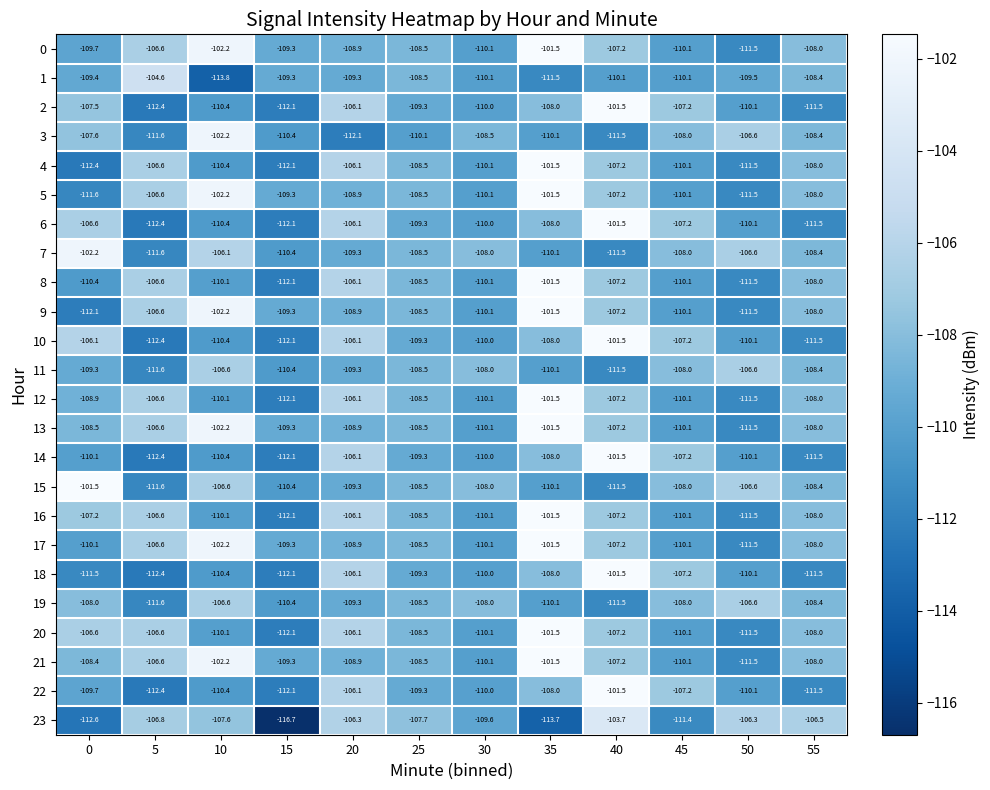

What is the difference between the highest and lowest values at 15?

7.4